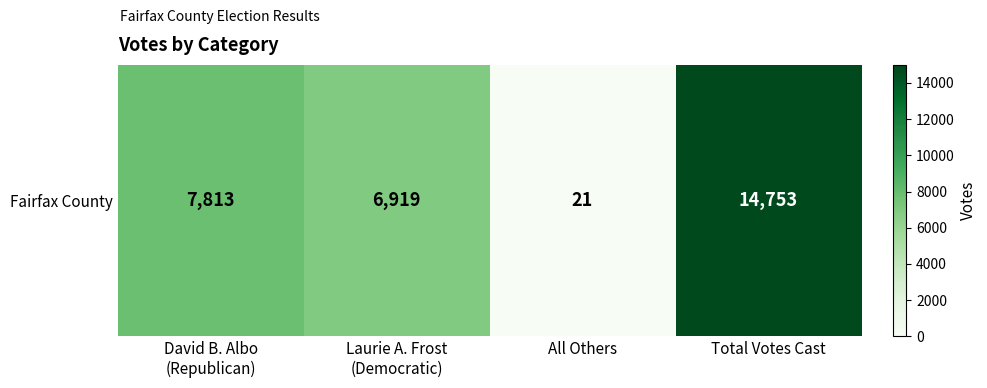

Reading right to left, extract all data points from this chart.

Total Votes Cast=14753	All Others=21	Laurie A. Frost
(Democratic)=6919	David B. Albo
(Republican)=7813